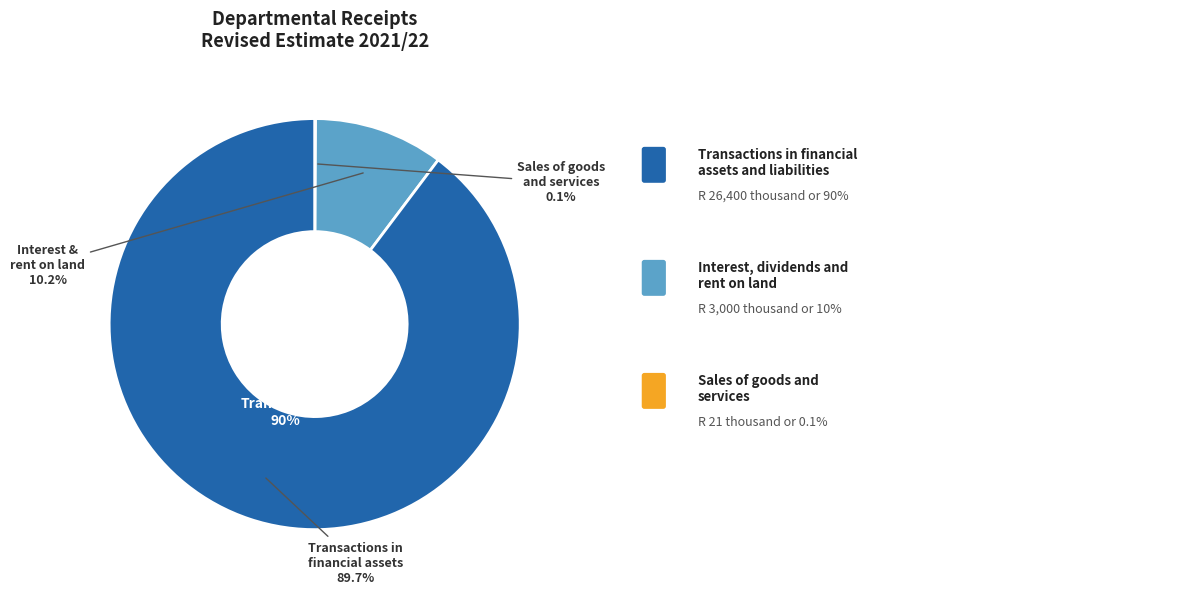

Which has a higher value, Transactions in financial assets and liabilities or Sales of capital assets?

Transactions in financial assets and liabilities